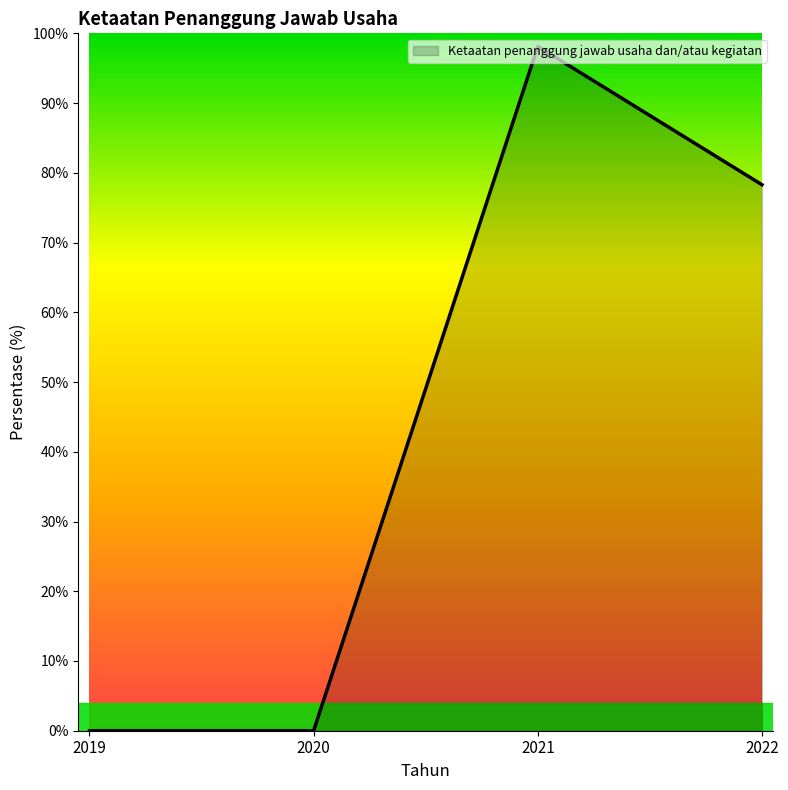

What is the difference between the maximum and minimum values?

98.1